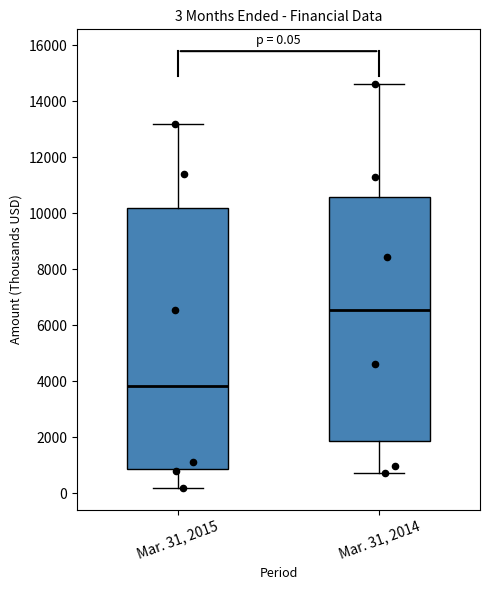

Comparing the boxes themselves (not the whiskers), which one is the tallest?

Mar. 31, 2015